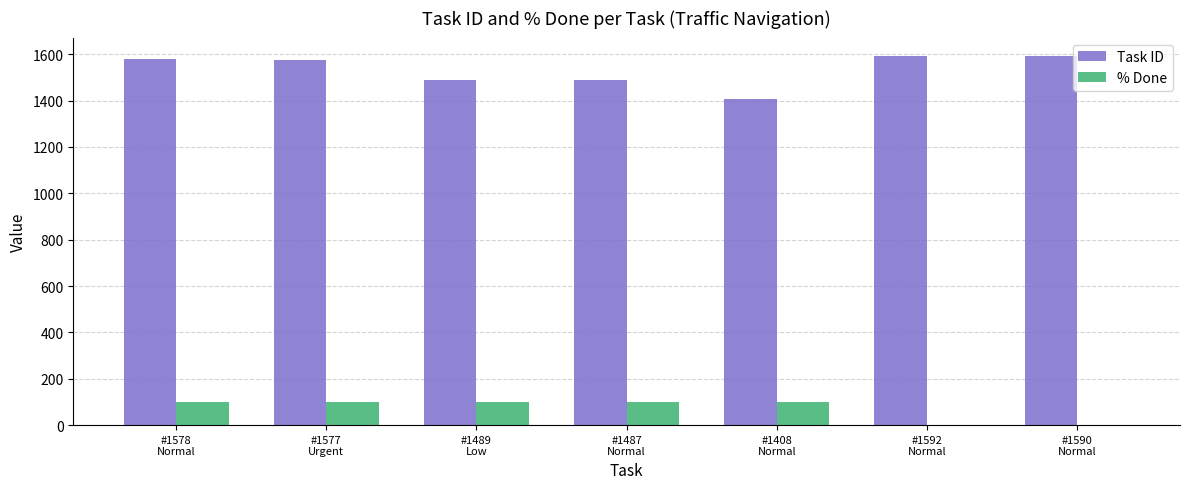

What is the sum of all % Done values?

500